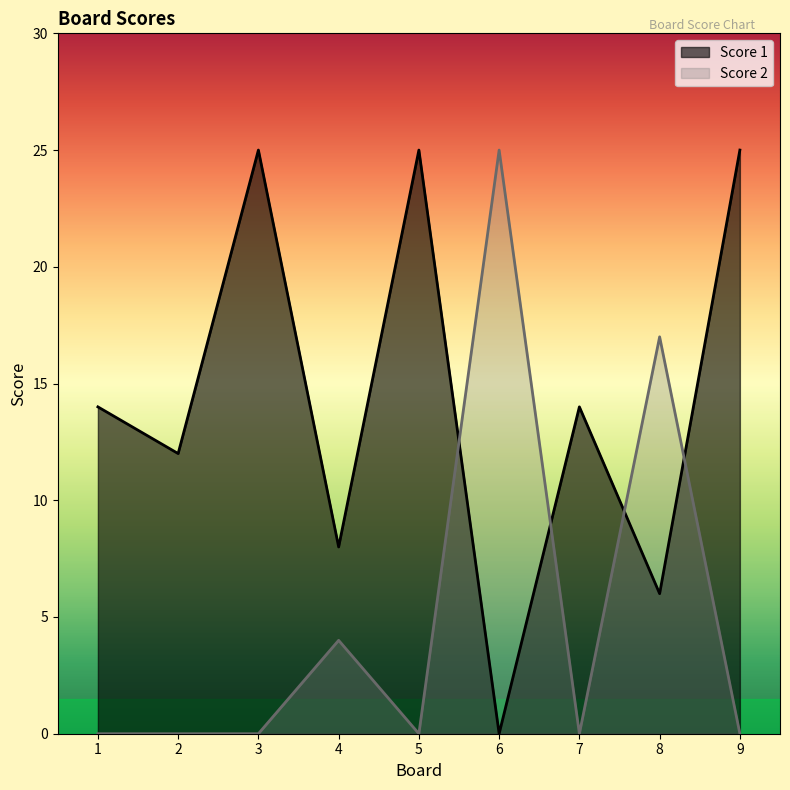

Reading left to right, transcribe all the data shown in this chart.

Score 1: 14	12	25	8	25	0	14	6	25
Score 2: 0	0	0	4	0	25	0	17	0